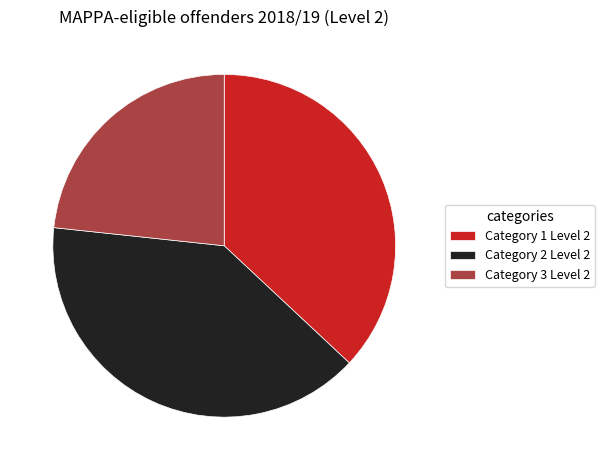

Do Category 3 Level 2 and Category 1 Level 2 together represent more than half of the pie?

Yes